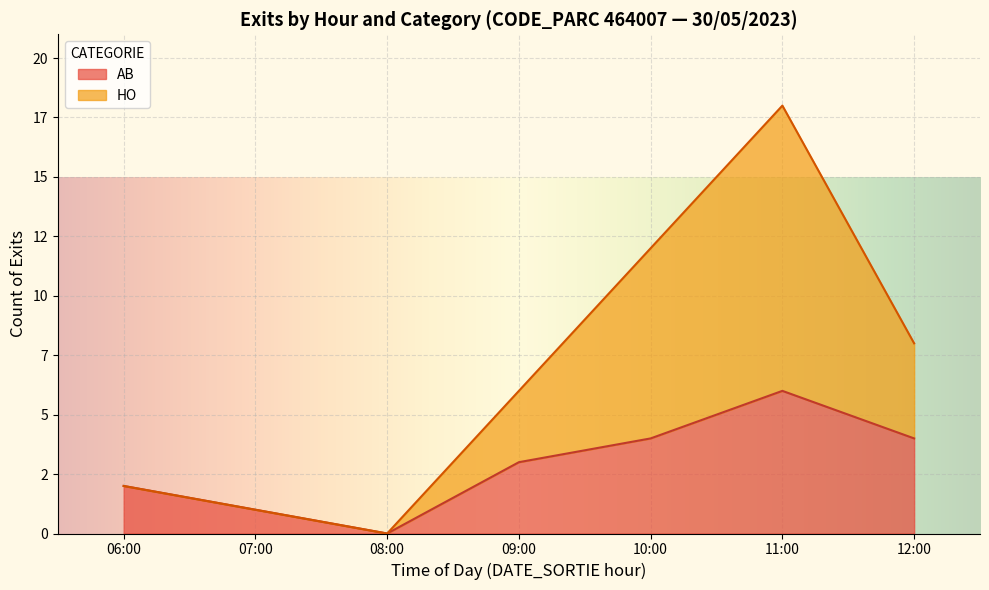

Does the chart display data point markers on the line(s)?

No